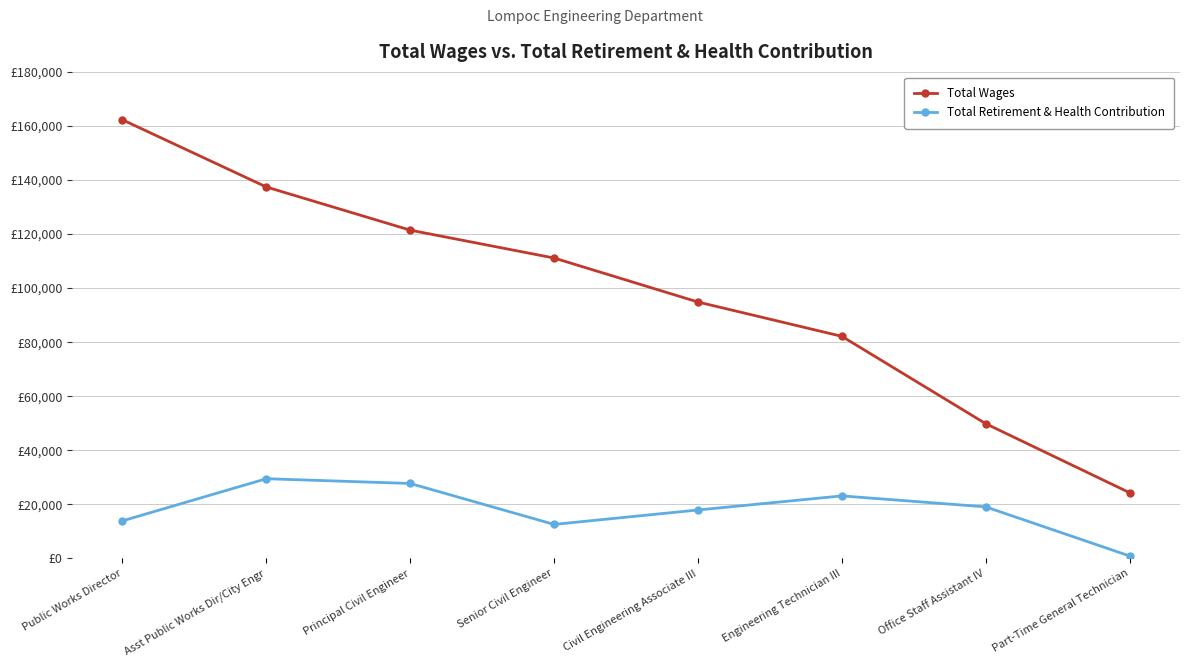

At which category is the sum across all series the highest?

Public Works Director